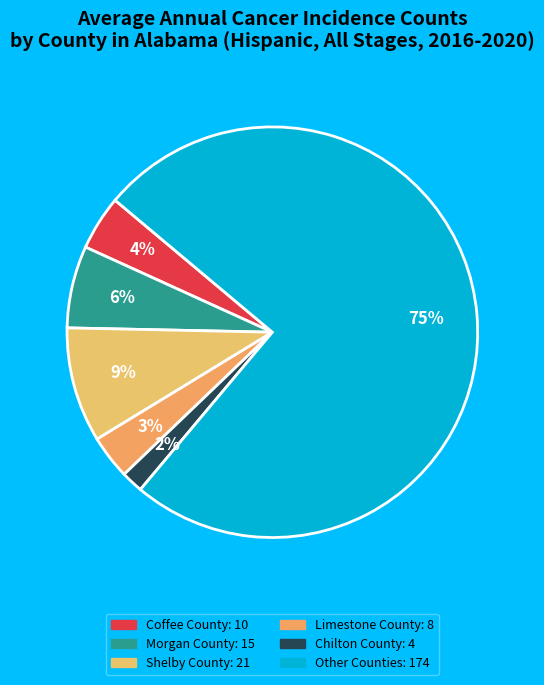

How many segments does this pie chart have?

6